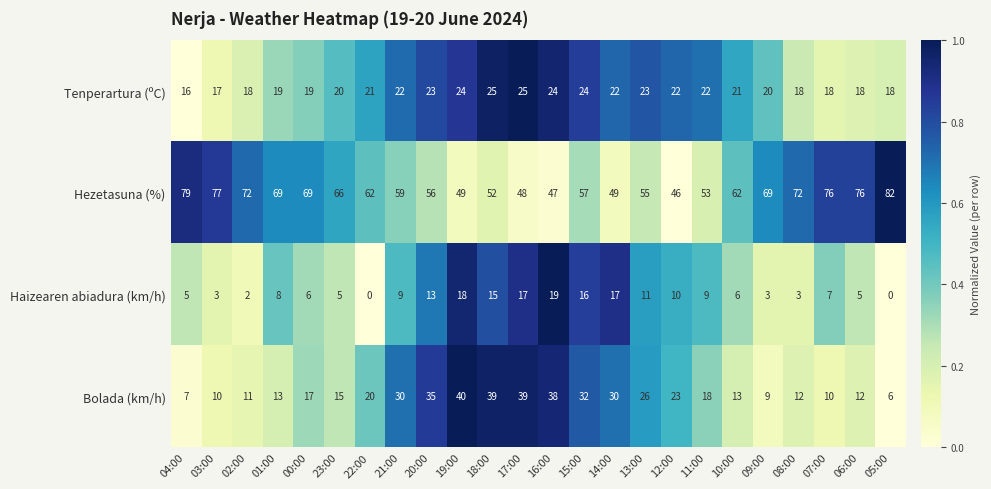

At how many categories does at least one series exceed 0?

24